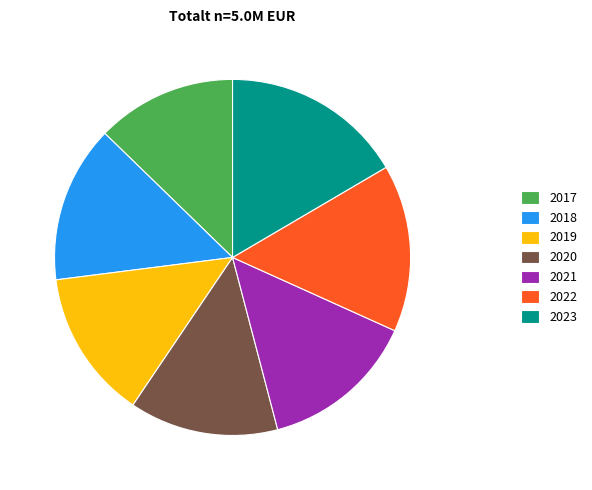

The 2017 slice represents 6% of the pie. True or false?

False